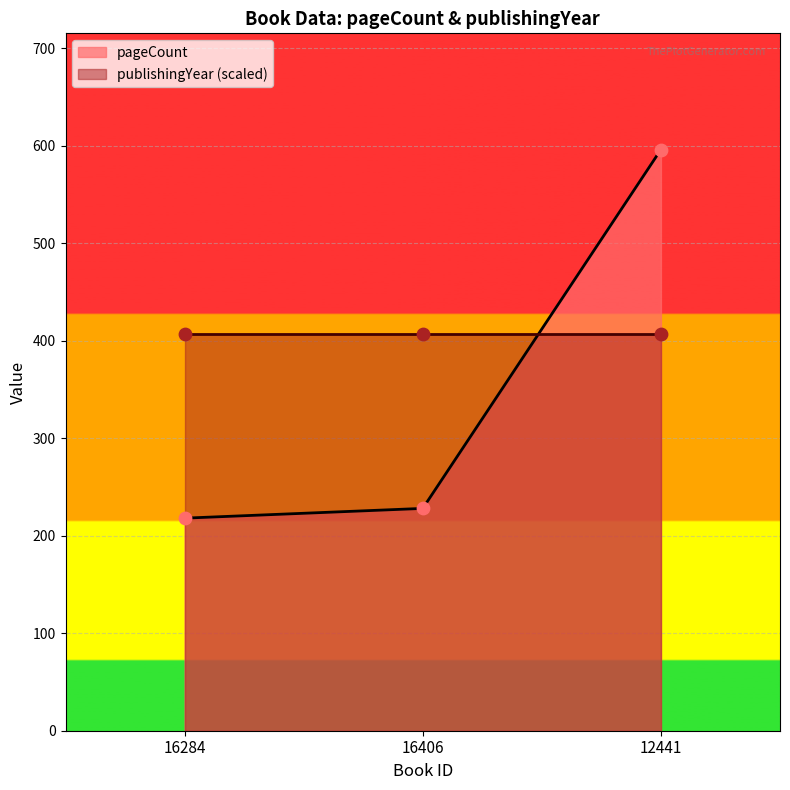

What is the change in value from 16406 to 12441?

+368